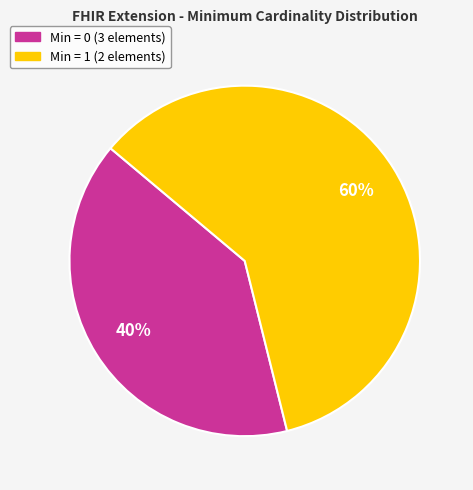

To the nearest percent, what is the difference between the largest and smallest slice percentages?

20%